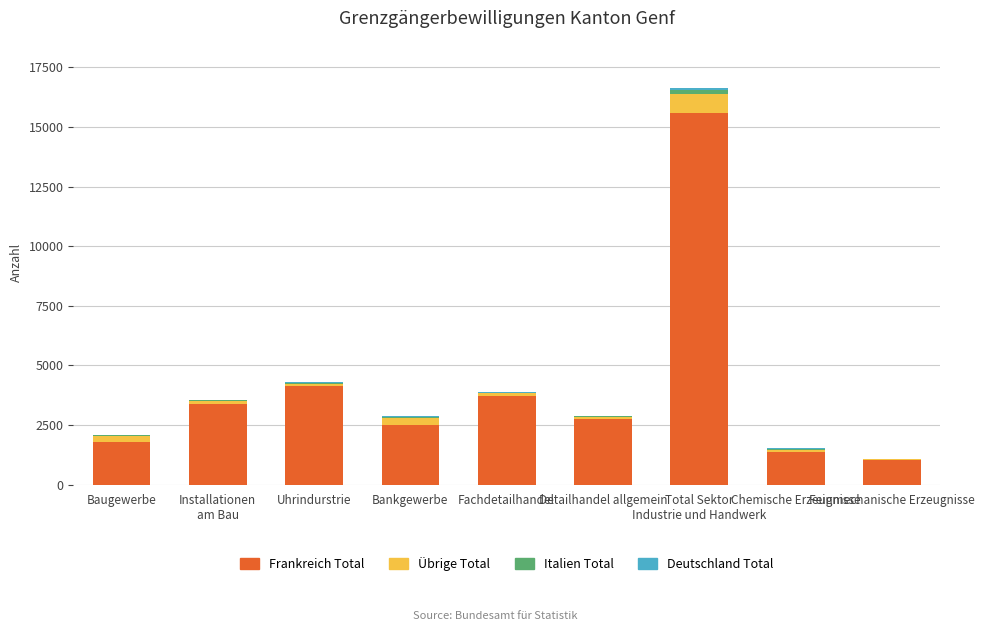

What is the maximum value for Frankreich Total?

15595